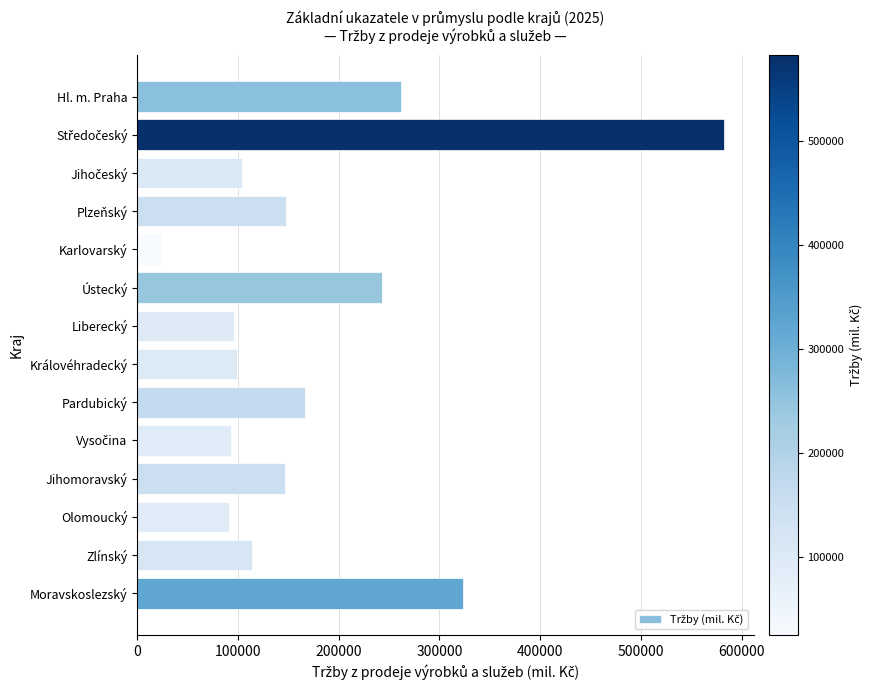

What is the difference between the second highest and minimum values?

299264.5